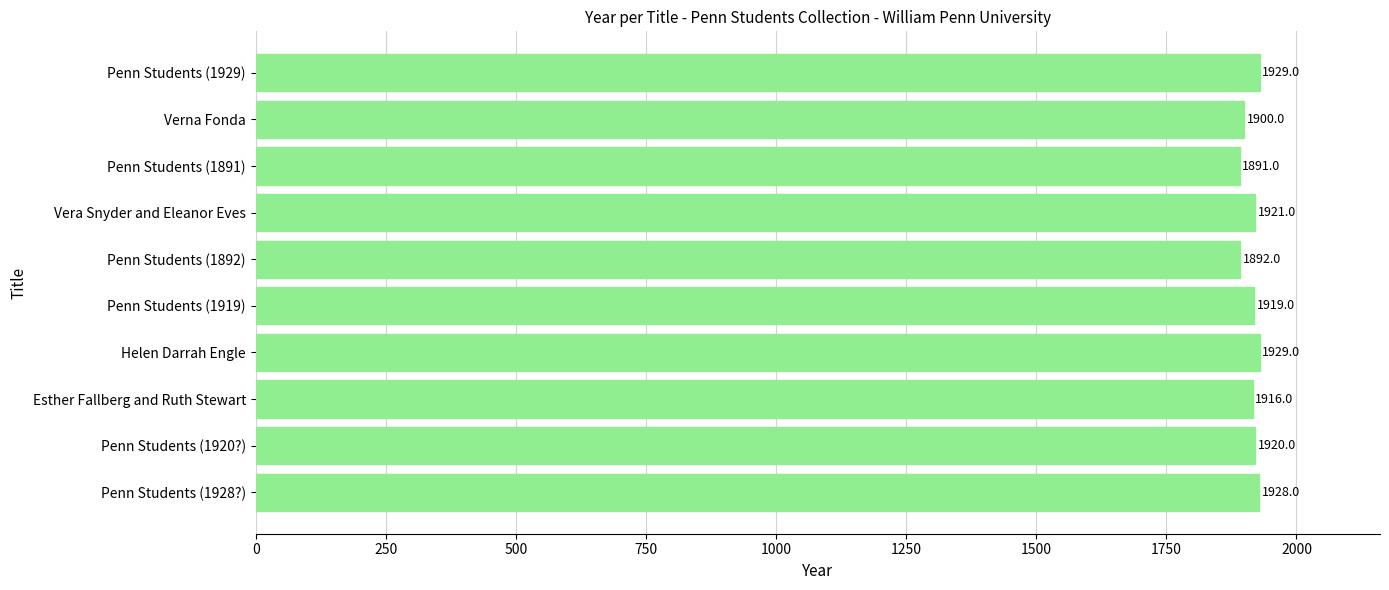

What is the change in value from Penn Students (1919) to Penn Students (1929)?

+10